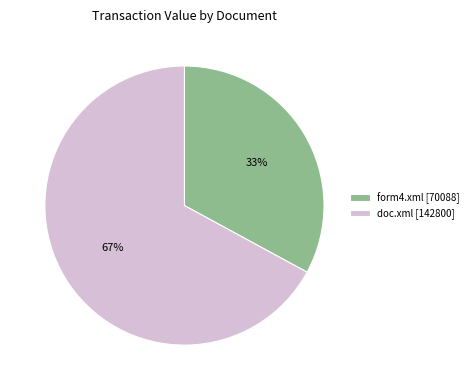

To the nearest percent, what portion does form4.xml represent?

33%